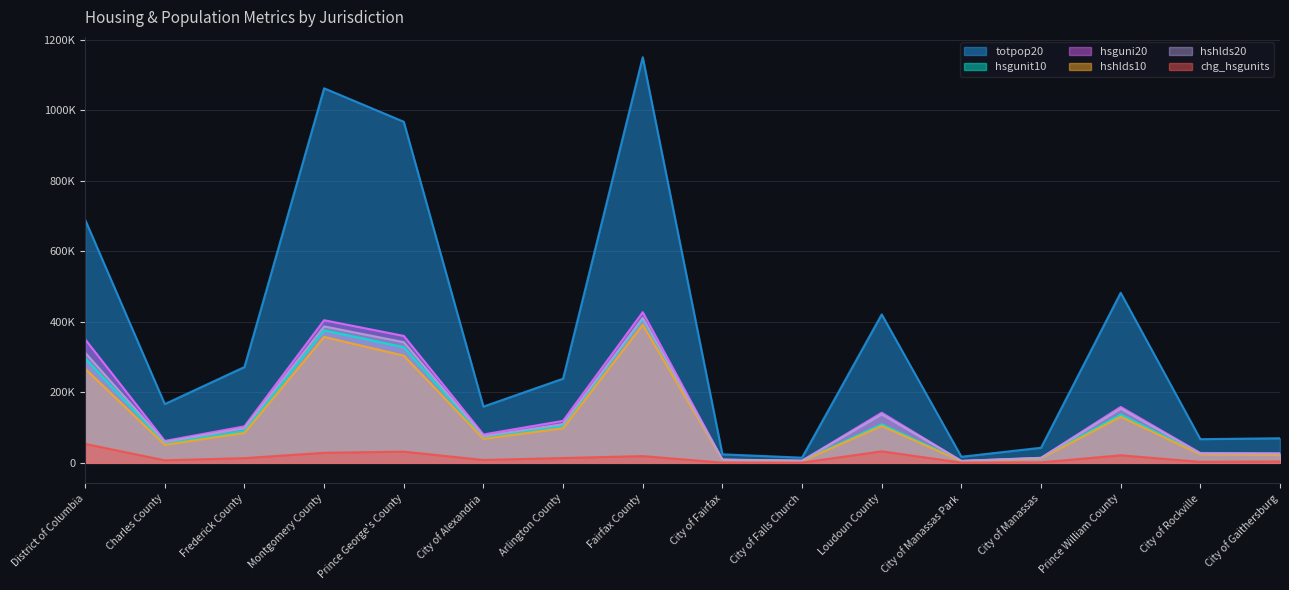

What position from the left is Prince William County?

14